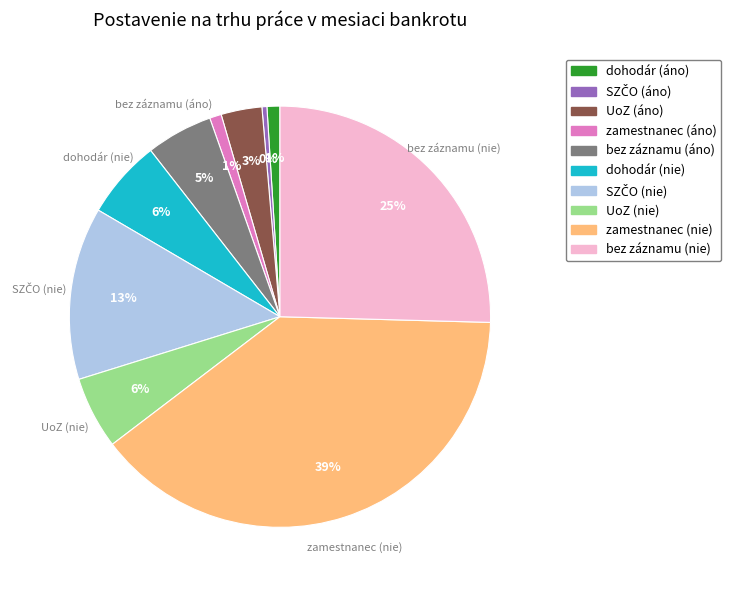

To the nearest percent, what is the difference between the largest and smallest slice percentages?

39%